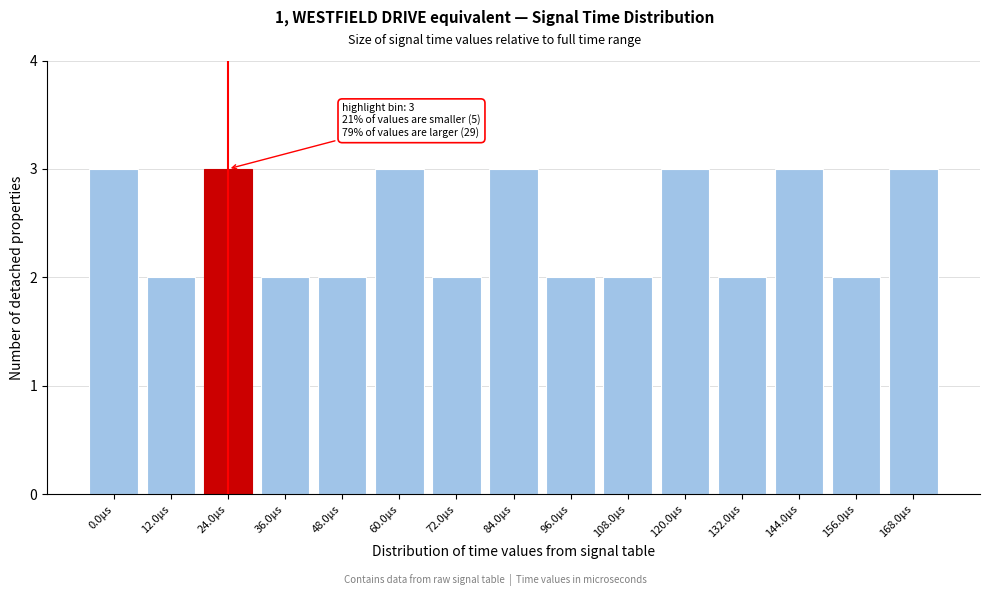

Reading left to right, what are all the values shown in this chart?

3	2	3	2	2	3	2	3	2	2	3	2	3	2	3